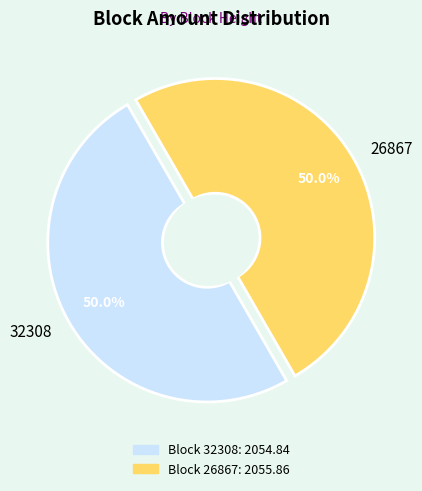

How many slices are in this pie chart?

2